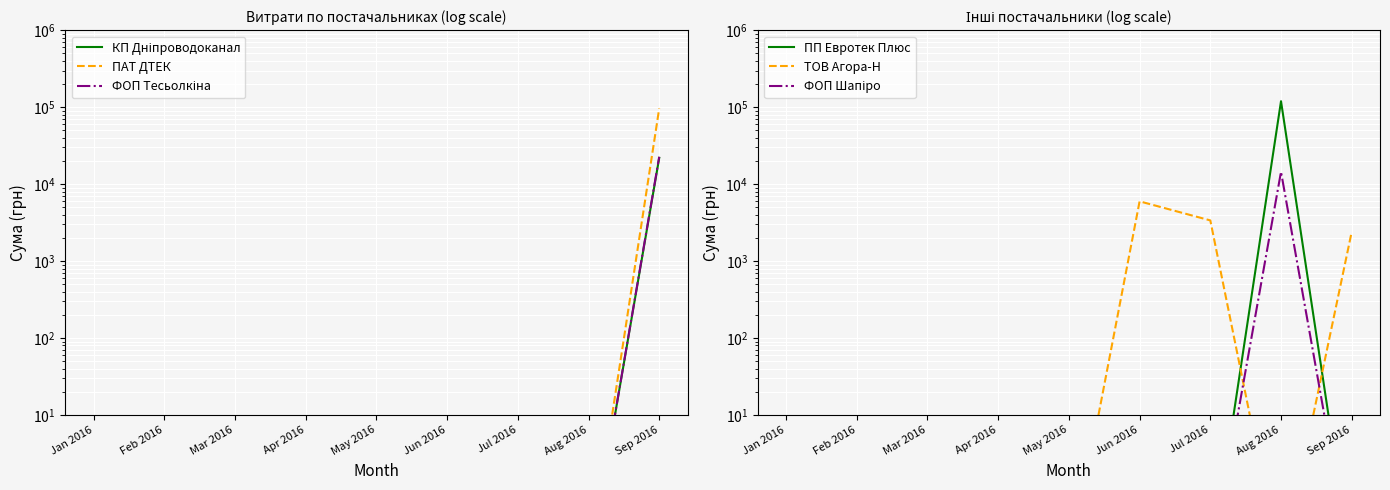

Between Sep 2016 and Jun 2016, which is larger?

Sep 2016